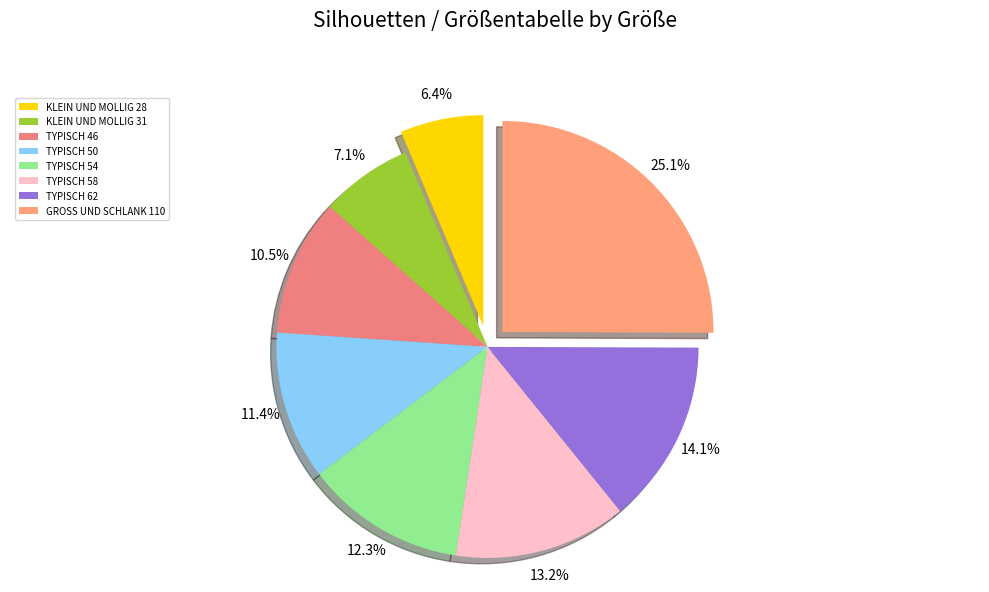

Which category has the smallest portion of the pie?

KLEIN UND MOLLIG 28